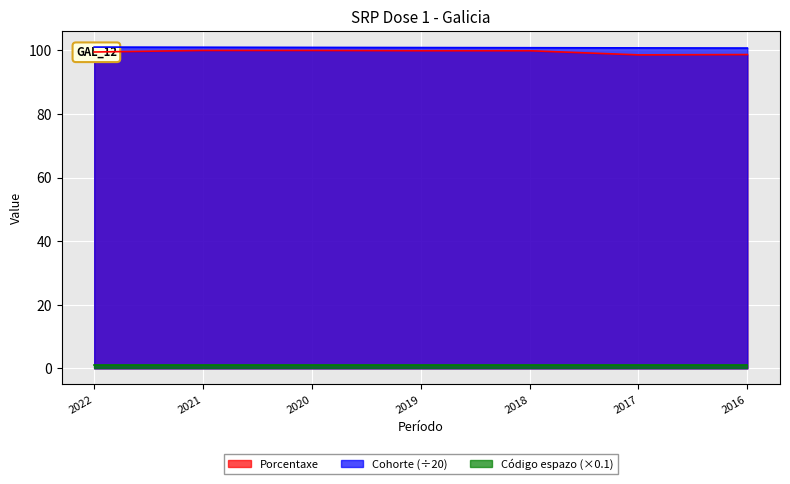

Is it true that Porcentaxe equals 147.7 at 2016?

False